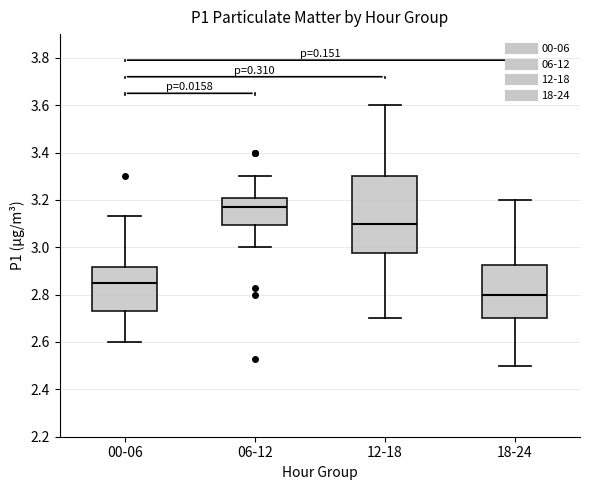

Which box's median line is the highest?

06-12